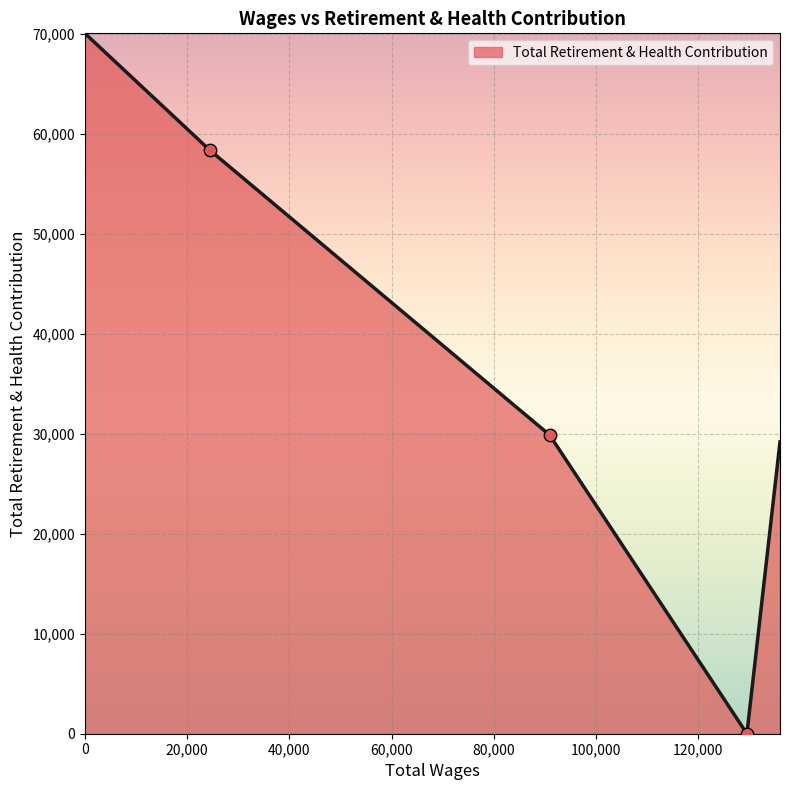

What is the difference between the maximum and second lowest values?

40889.1